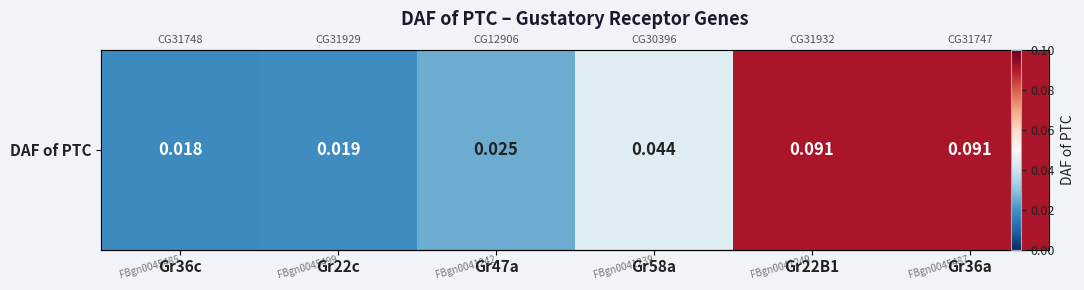

At which label is the value closest to 0?

Gr36c